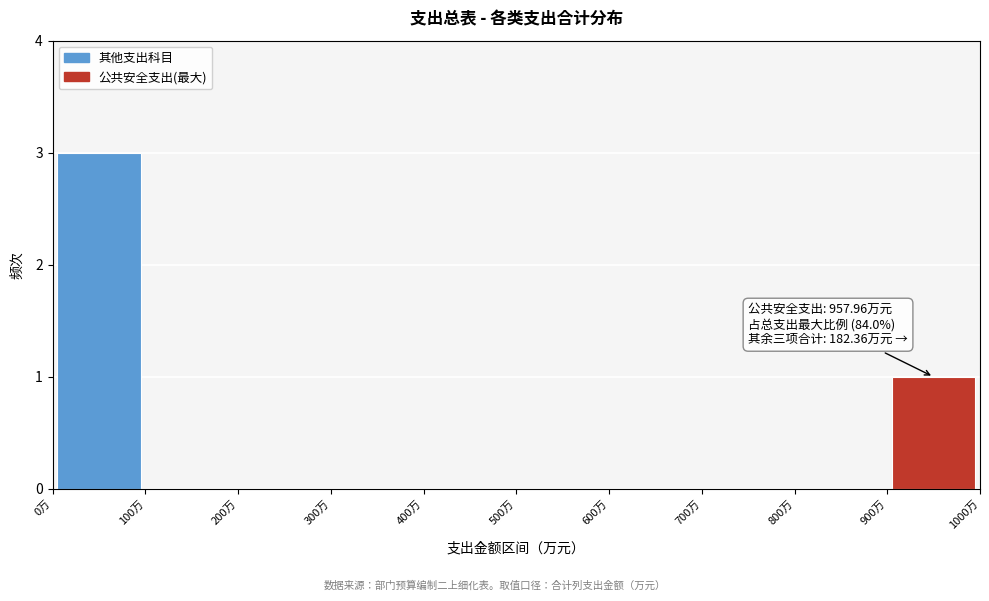

Over which range of the x-axis is the bar tallest?

0 to 100